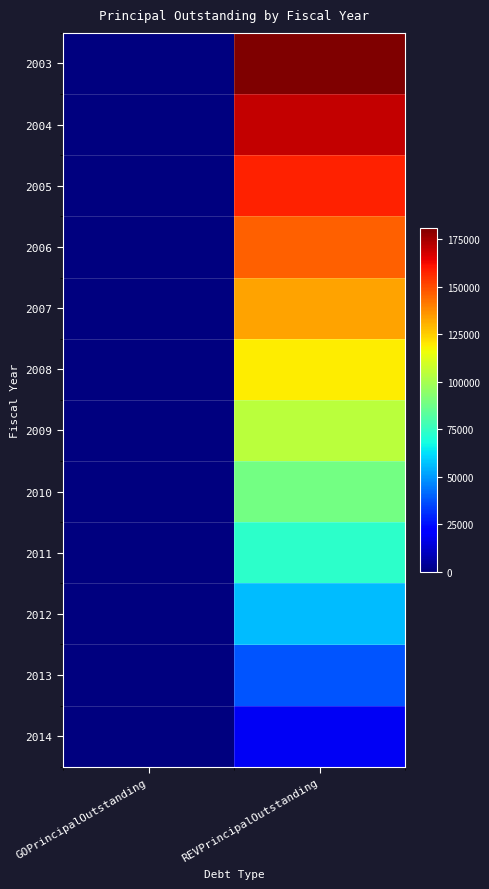

Which has a higher value, REVPrincipalOutstanding or GOPrincipalOutstanding?

REVPrincipalOutstanding